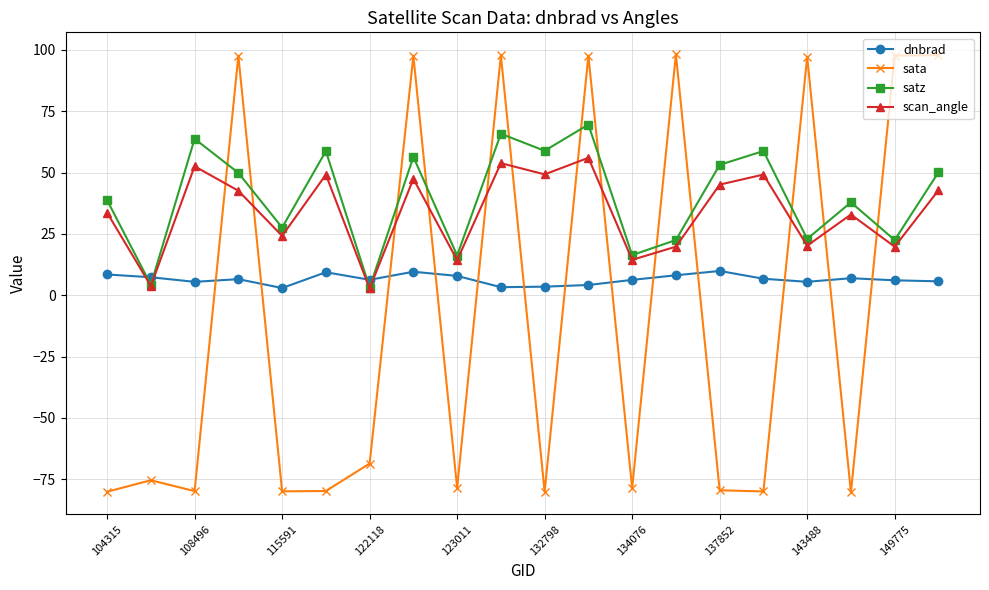

What are all the series names shown in the legend?

dnbrad, sata, satz, scan_angle